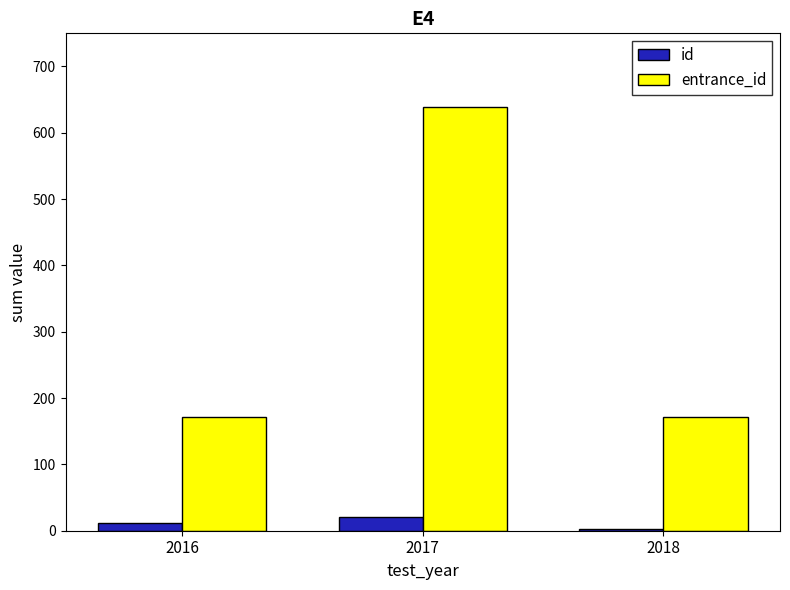

Reading right to left, what are all the values shown in this chart?

id: 2018=2	2017=20	2016=12
entrance_id: 2018=171	2017=639	2016=171